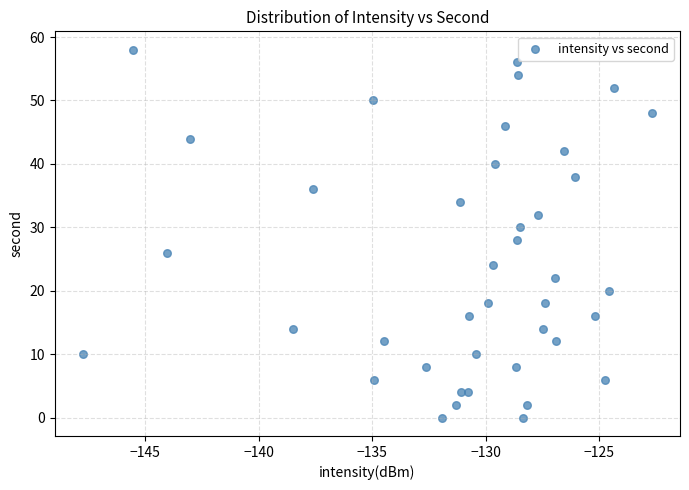

What is the range of Y values (max minus min)?

58